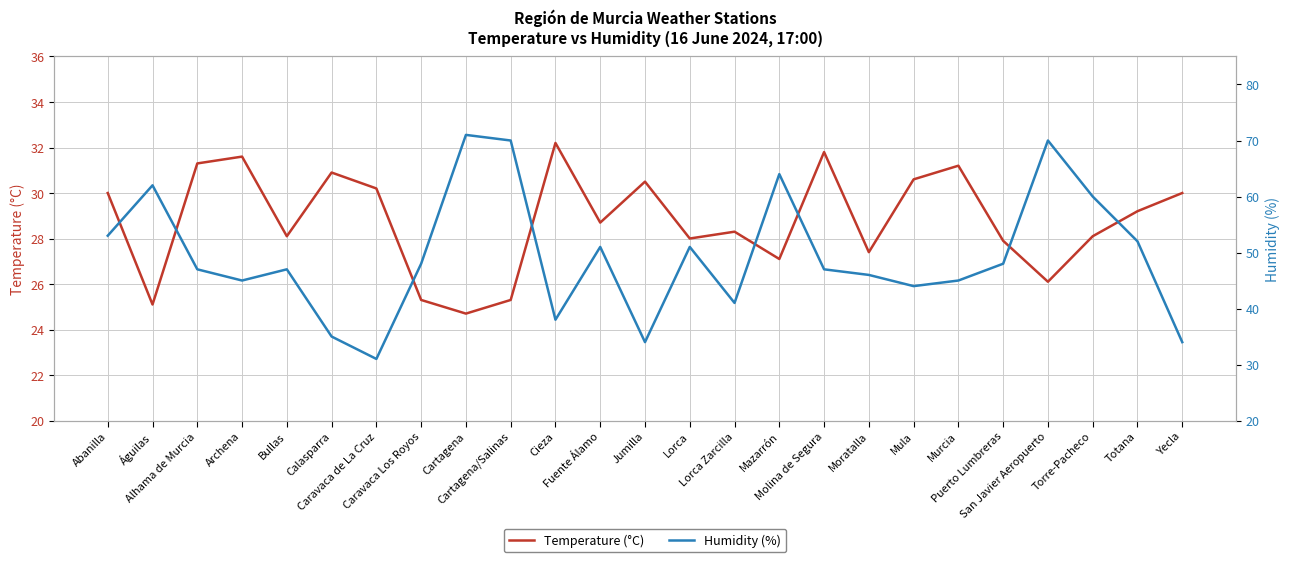

Which category has the lowest value in the Temperature (°C) series?

Cartagena